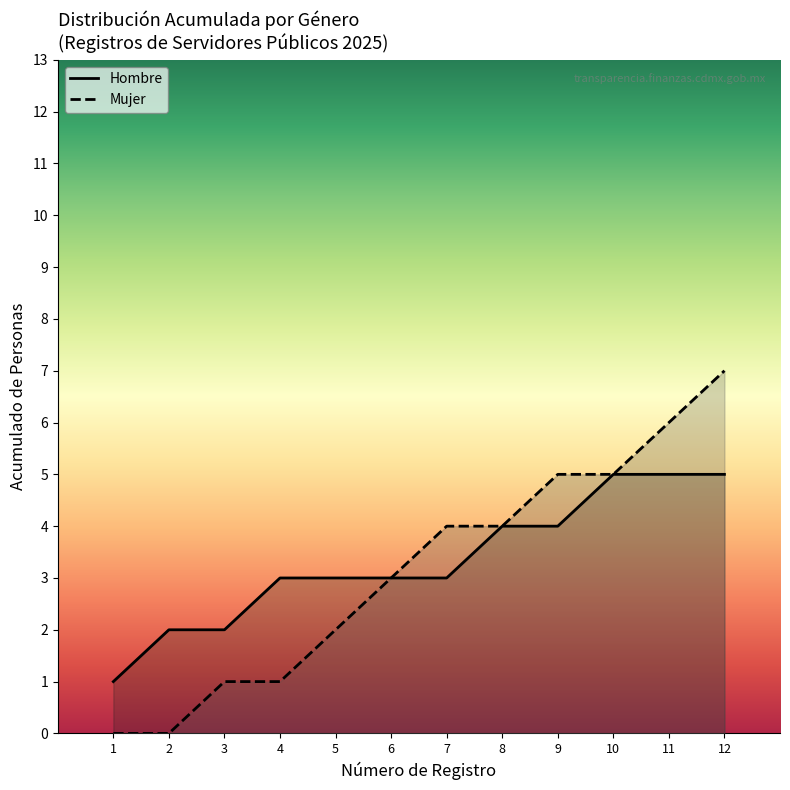

What is the value of the Mujer línea point at the 7th from the left?

4